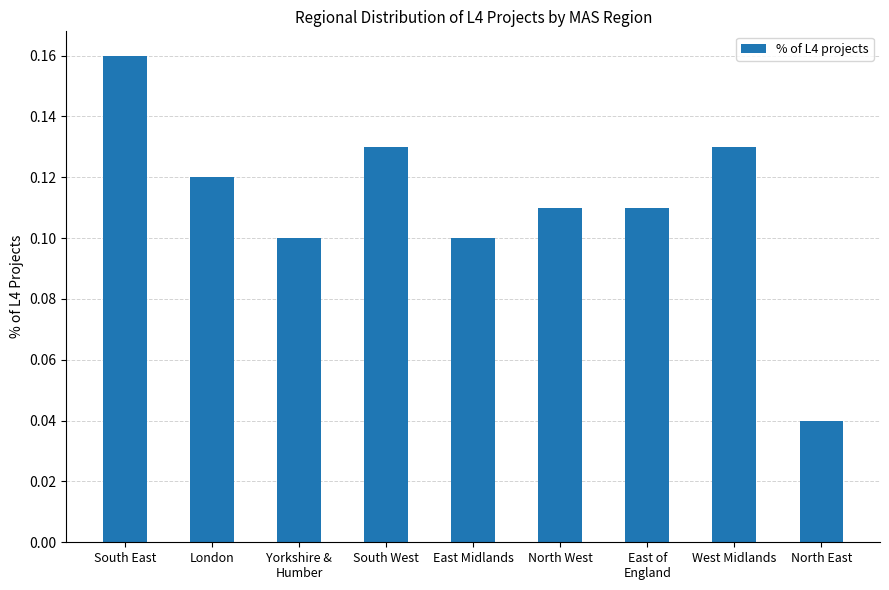

What is the sum of the values at South West and West Midlands?

0.3